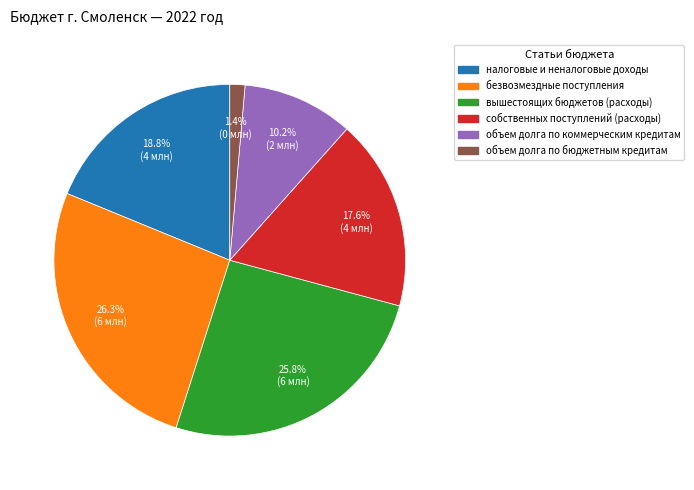

Is there any slice that represents more than half of the pie?

No